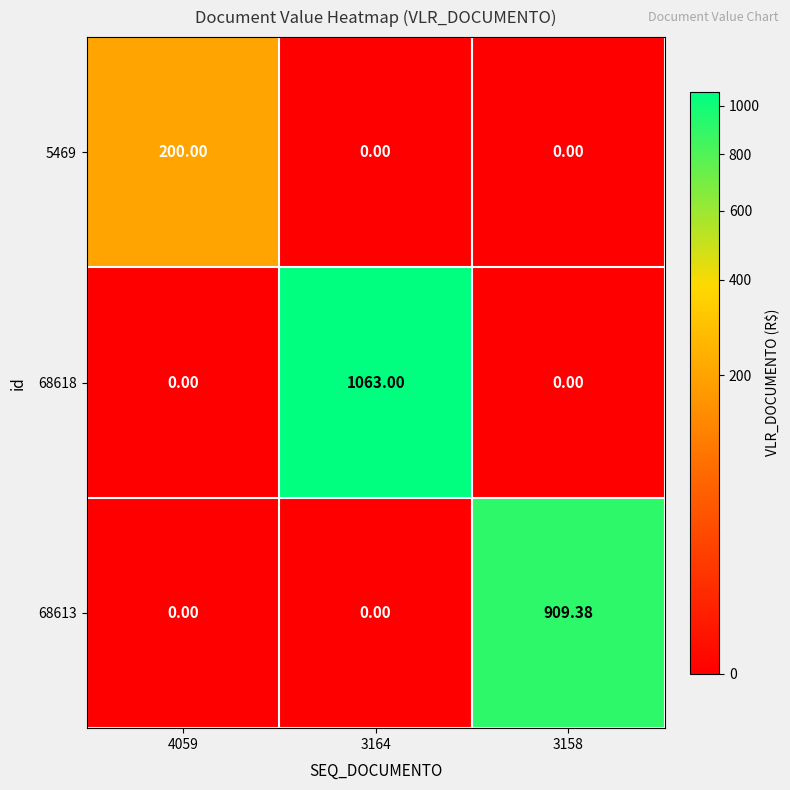

What is the spread (max minus min) of values at 3158?

909.4